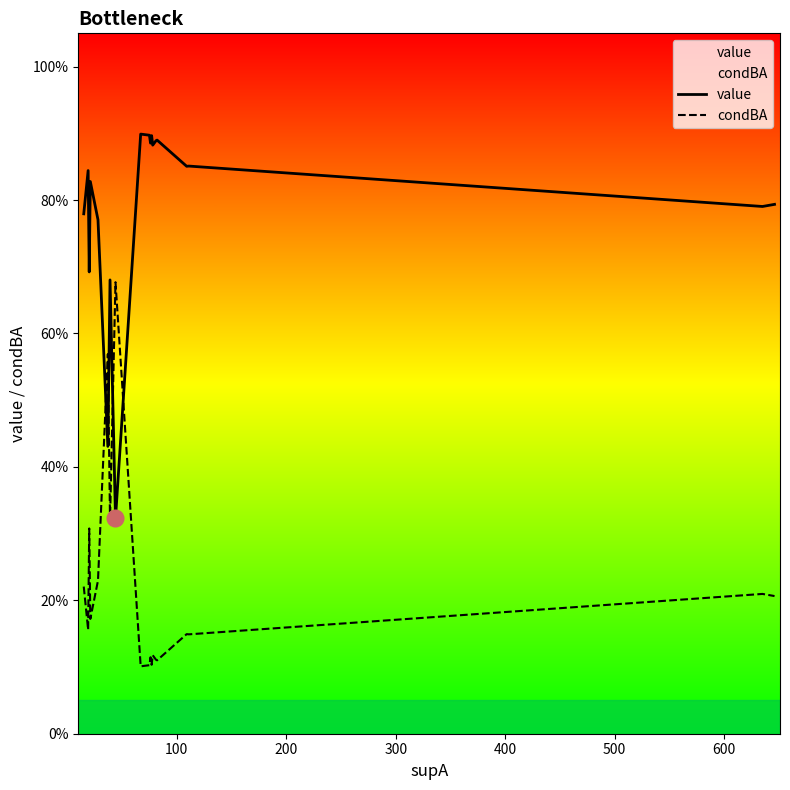

True or false: condBA has more than 1 interior local peaks.

True